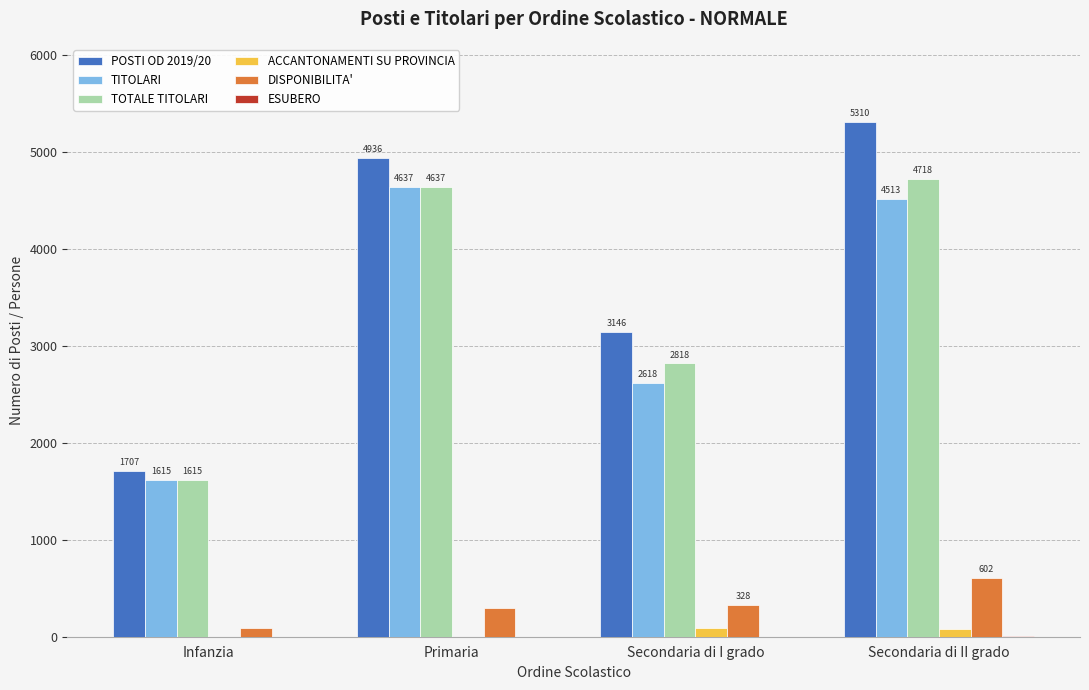

Which series changed the most between Infanzia and Secondaria di I grado?

POSTI OD 2019/20